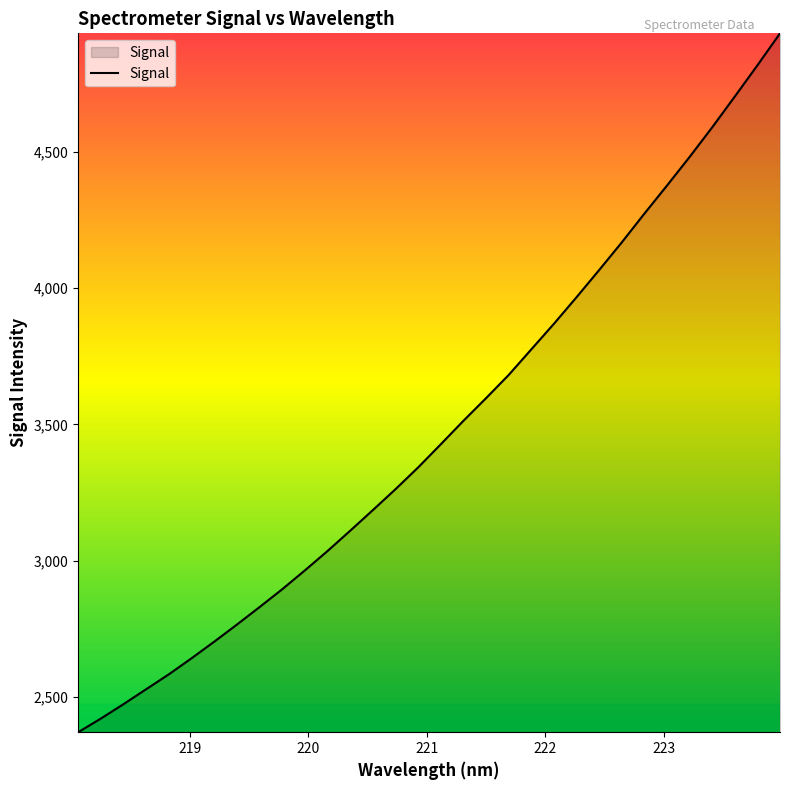

What is the greatest value displayed?

4935.2